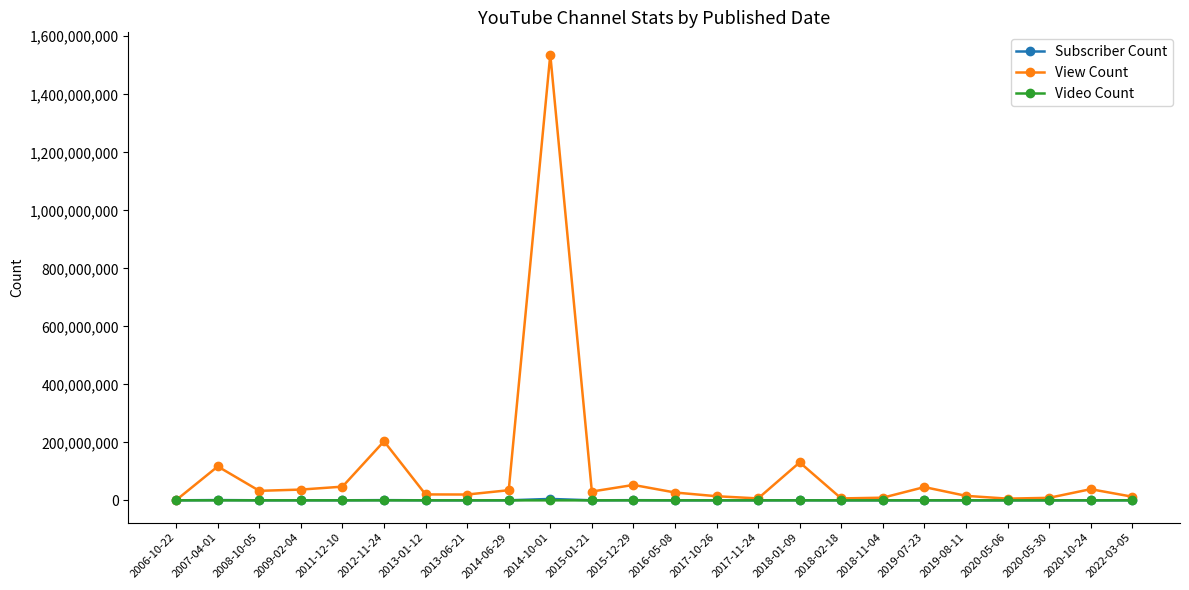

At which category is the sum across all series the highest?

2014-10-01